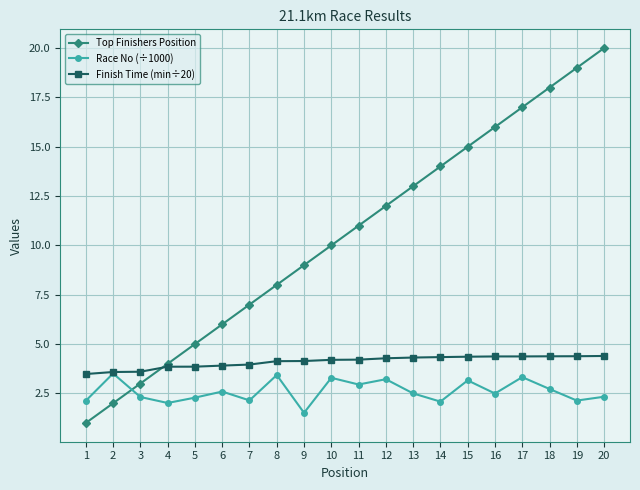

Read the Top Finishers Position value at 14.

14.0